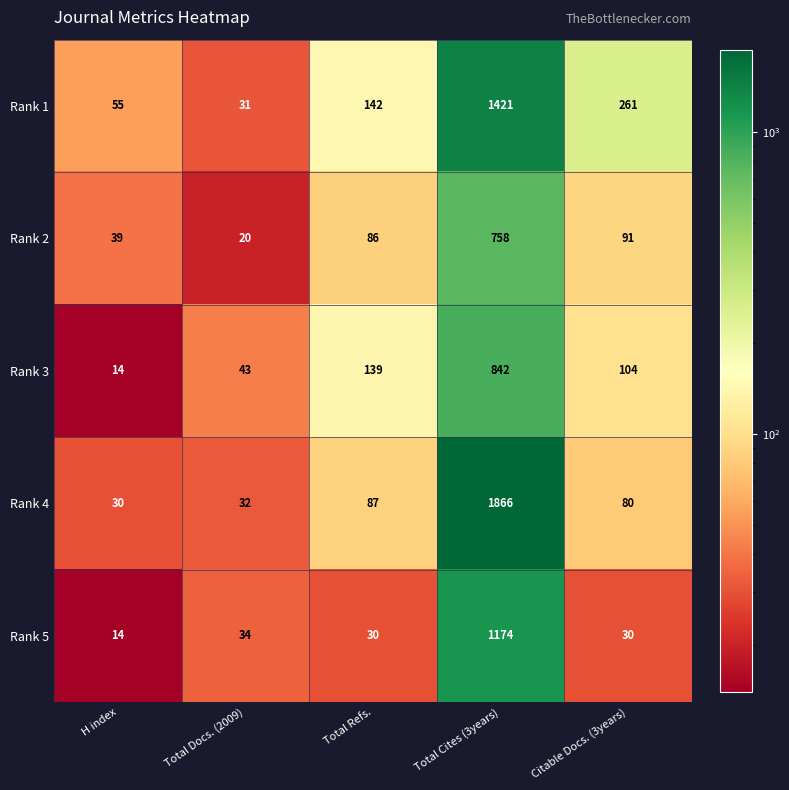

The value of Rank 1 at Total Refs. is 142. True or false?

True